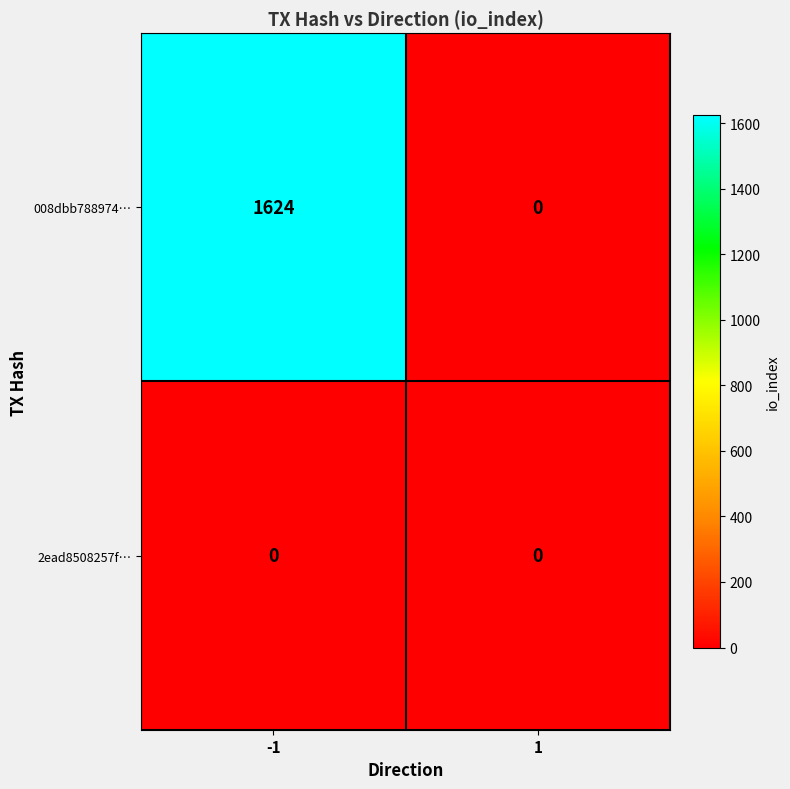

What is the total value across all series at -1?

1624